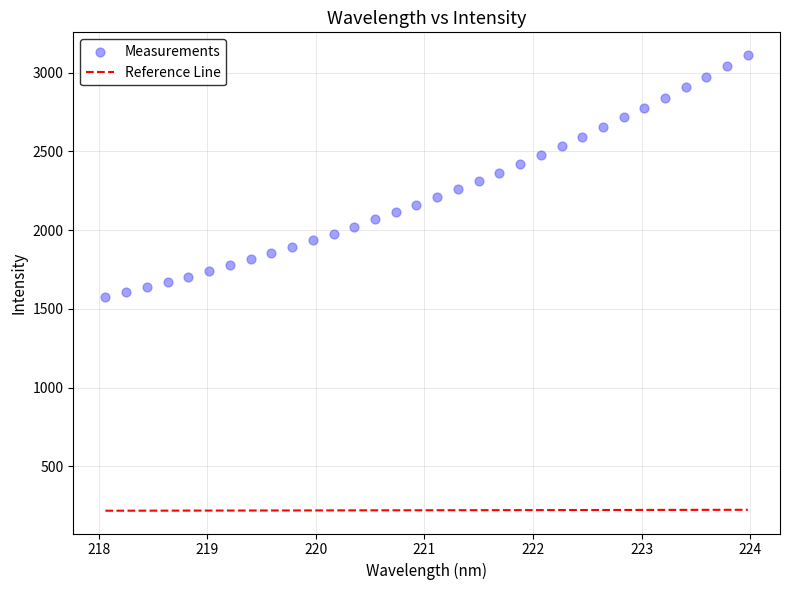

What is the range of Y values (max minus min)?

1533.6